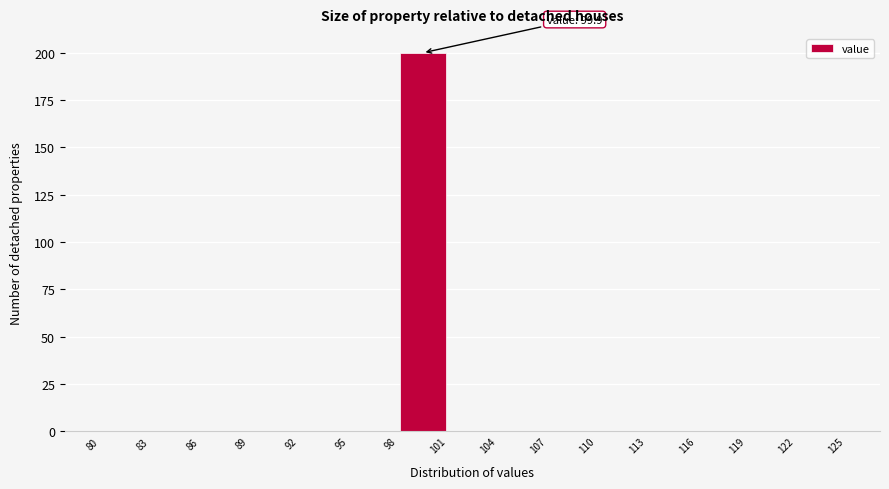

Over which range of the x-axis is the bar tallest?

98 to 101